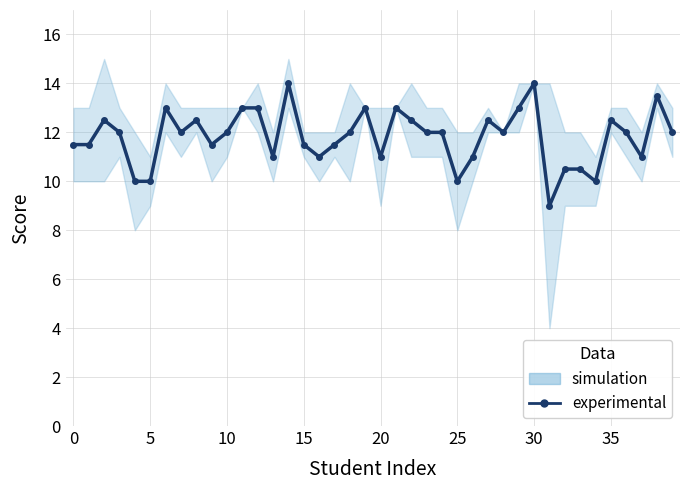

Count the number of values greater than 12.

14